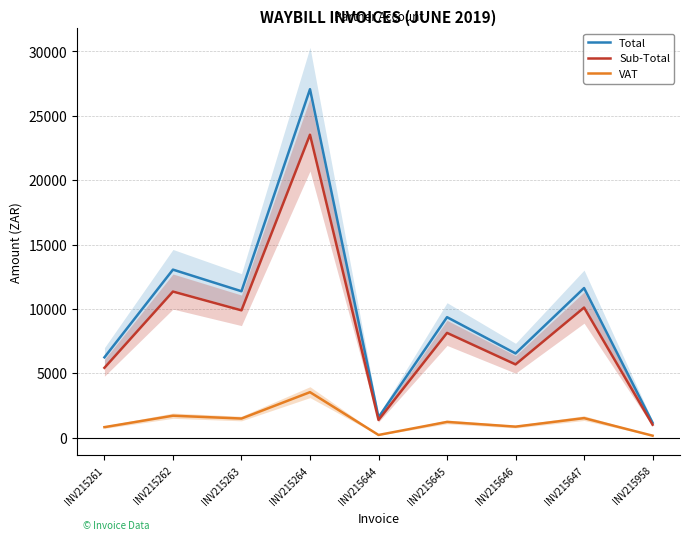

Read the Sub-Total value at INV215645.

8136.2